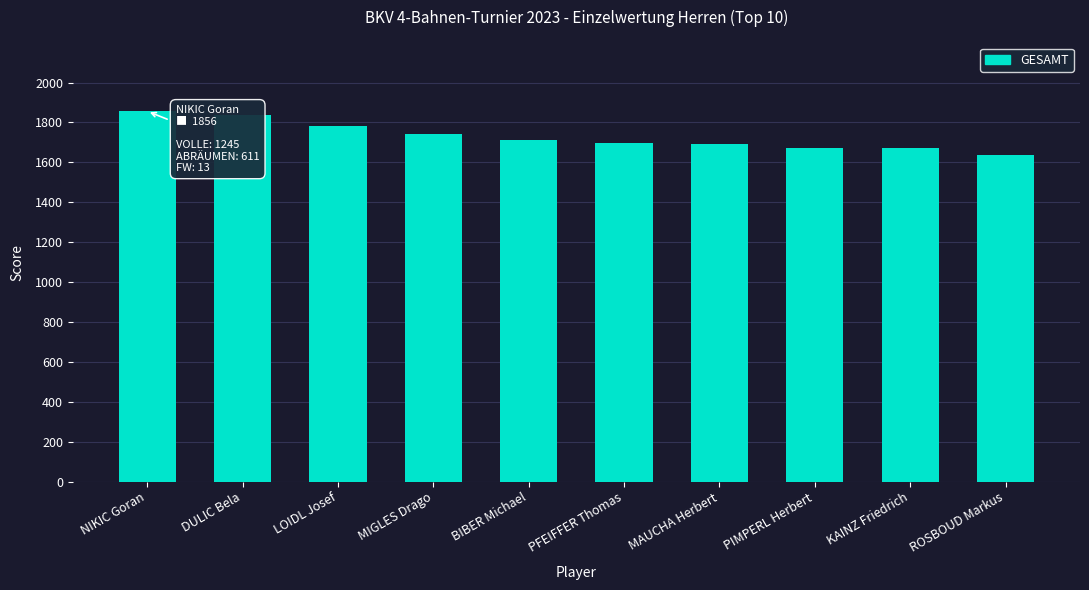

Which label corresponds to the smallest value in the chart?

ROSBOUD Markus